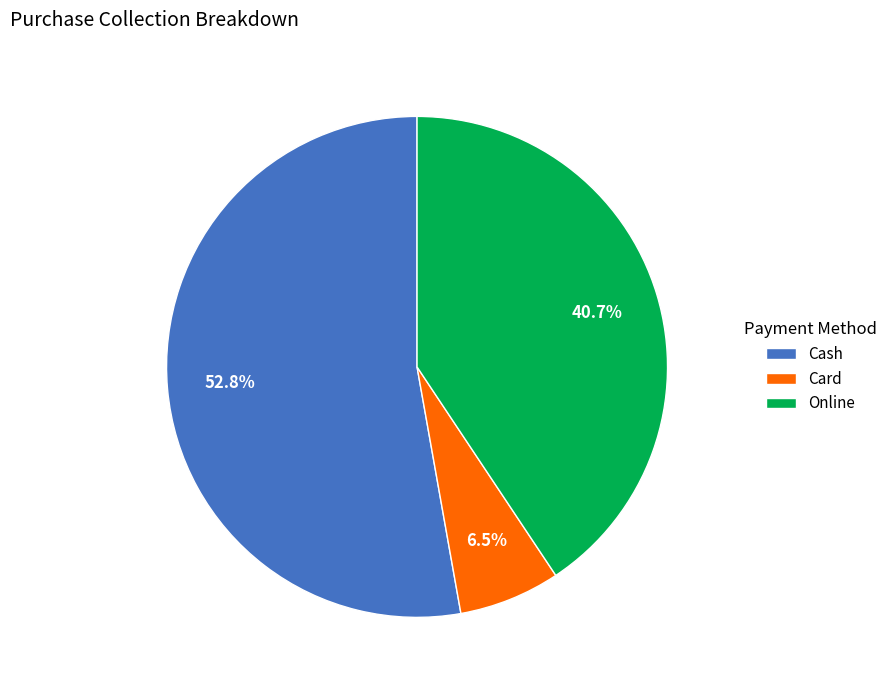

Which slice is the largest?

Cash